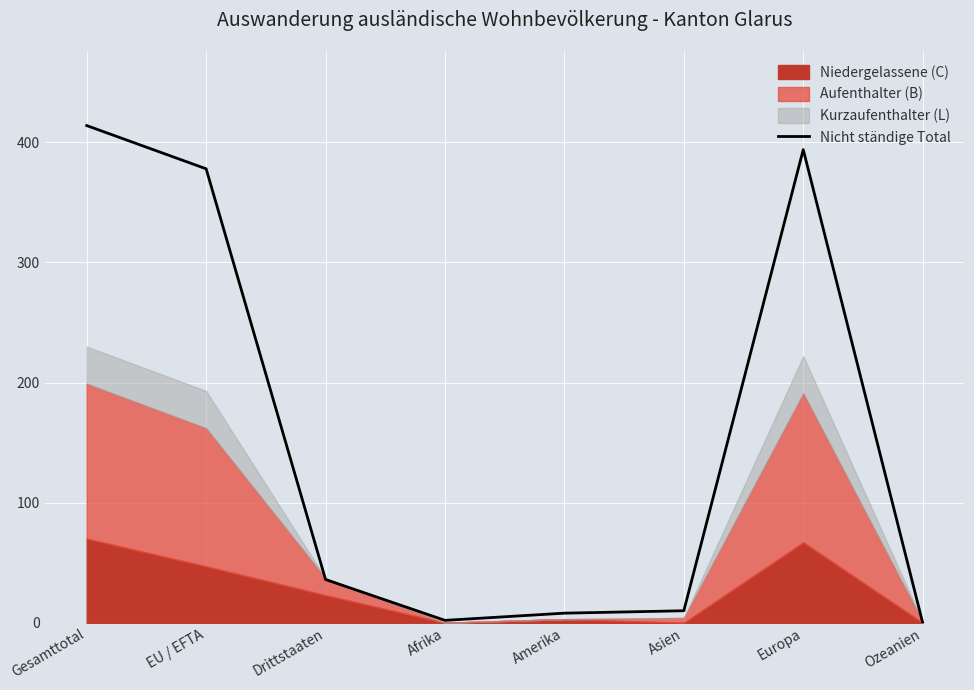

How many interior local peaks (higher than both neighbors) does the data have?

1